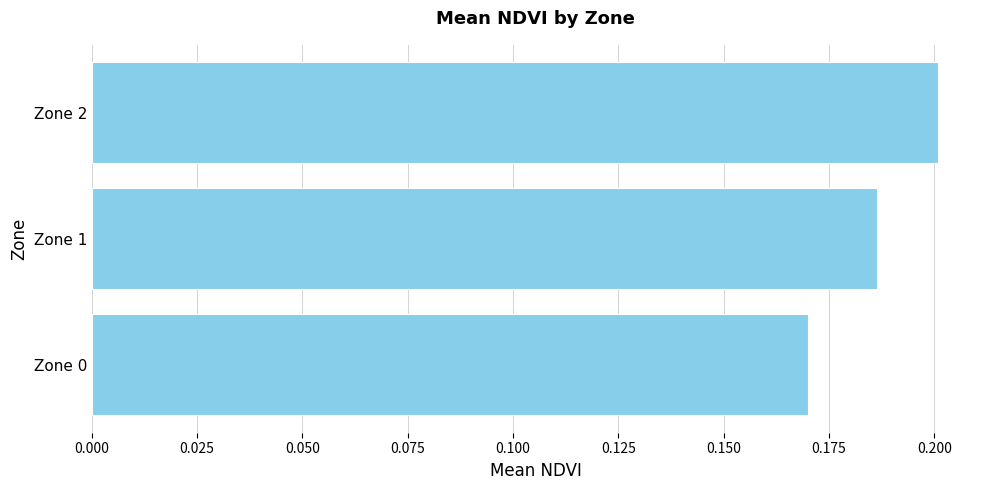

How many values are between 0 and 1?

3